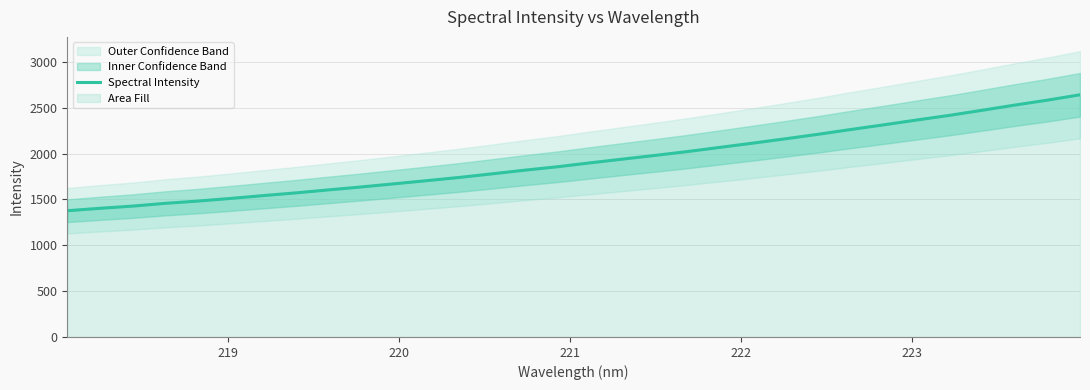

True or false: the data has more than 2 interior local peaks.

False